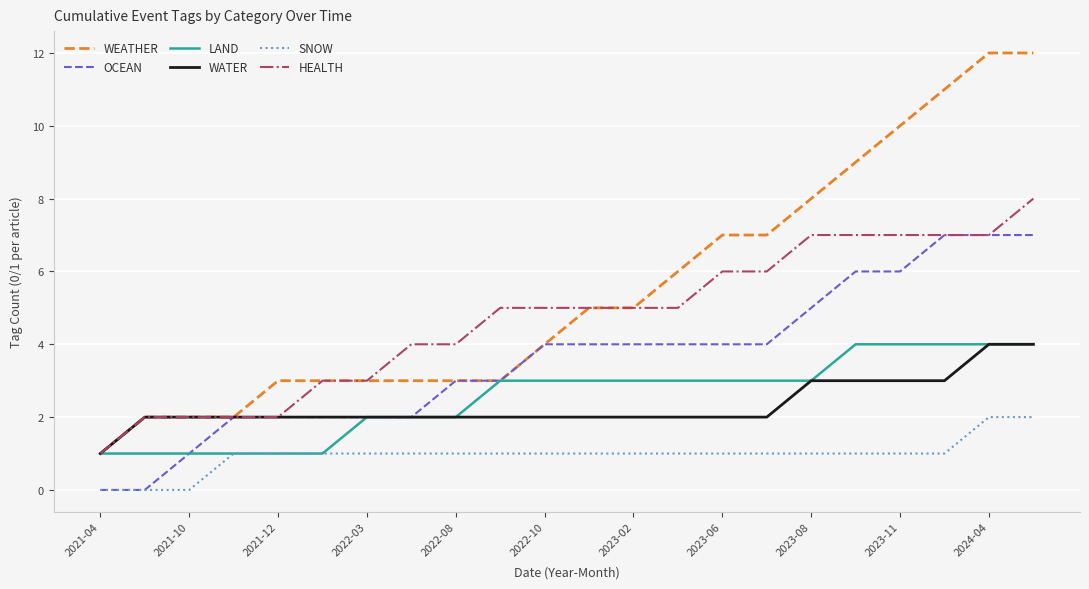

Does the chart have visible grid lines?

Yes